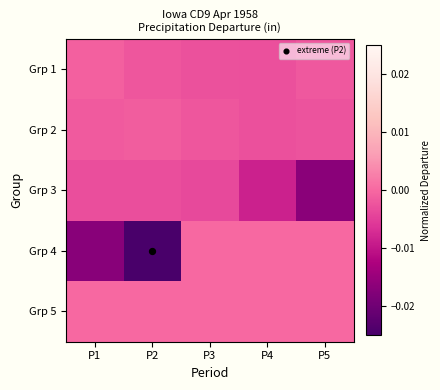

Reading right to left, list all the values displayed in this chart.

Grp 1: P5=-0.0	P4=-0.0	P3=-0.0	P2=-0.0	P1=-0.0
Grp 2: P5=-0.0	P4=-0.0	P3=-0.0	P2=-0.0	P1=-0.0
Grp 3: P5=-0.0	P4=-0.0	P3=-0.0	P2=-0.0	P1=-0.0
Grp 4: P5=0.0	P4=0.0	P3=0.0	P2=-0.0	P1=-0.0
Grp 5: P5=0.0	P4=0.0	P3=0.0	P2=0.0	P1=0.0